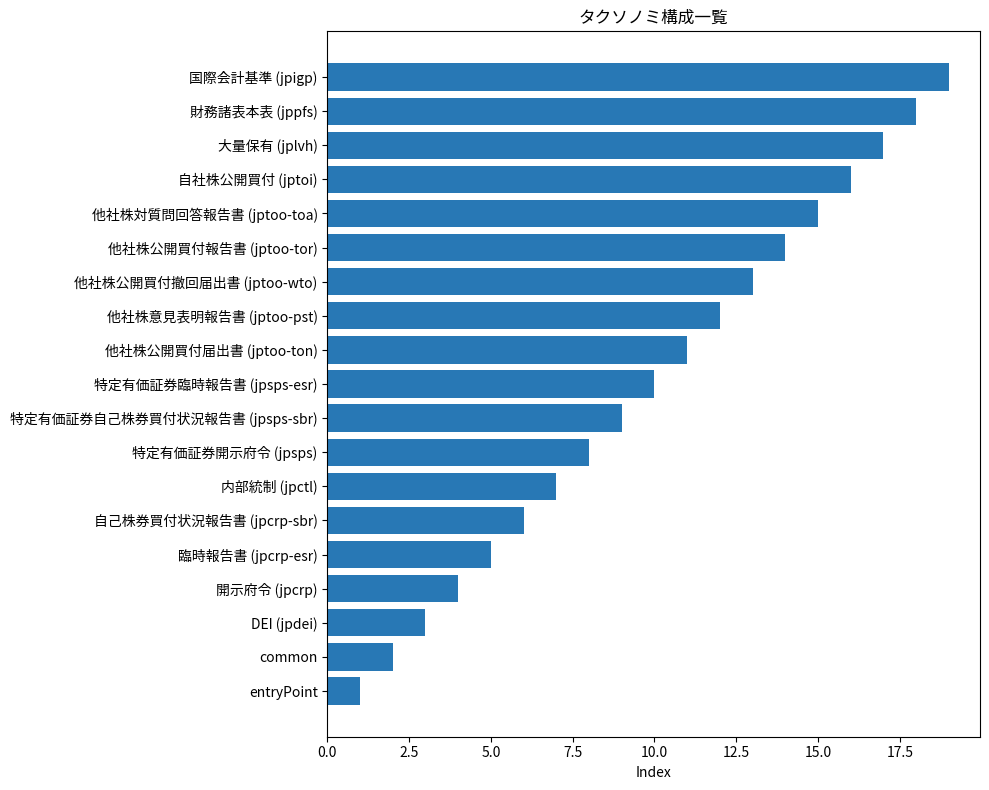

List the labels in order of value, smallest first.

entryPoint, common, DEI (jpdei), 開示府令 (jpcrp), 臨時報告書 (jpcrp-esr), 自己株券買付状況報告書 (jpcrp-sbr), 内部統制 (jpctl), 特定有価証券開示府令 (jpsps), 特定有価証券自己株券買付状況報告書 (jpsps-sbr), 特定有価証券臨時報告書 (jpsps-esr), 他社株公開買付届出書 (jptoo-ton), 他社株意見表明報告書 (jptoo-pst), 他社株公開買付撤回届出書 (jptoo-wto), 他社株公開買付報告書 (jptoo-tor), 他社株対質問回答報告書 (jptoo-toa), 自社株公開買付 (jptoi), 大量保有 (jplvh), 財務諸表本表 (jppfs), 国際会計基準 (jpigp)